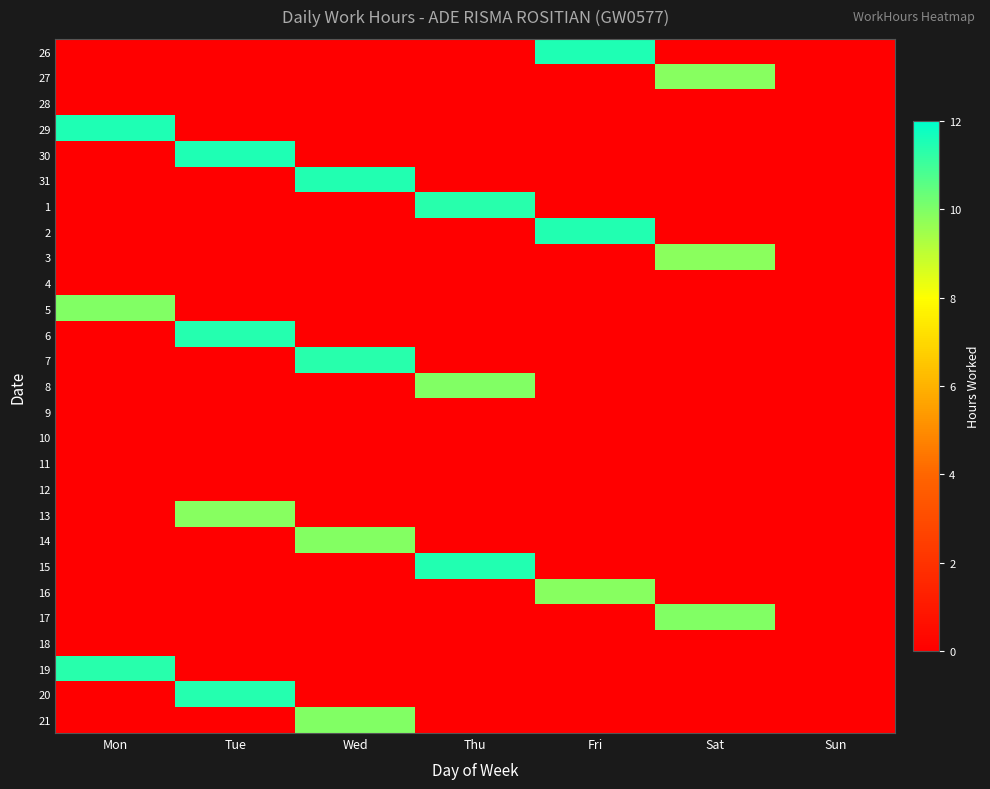

Rank the series at Thu from lowest to highest value.

26, 27, 28, 29, 30, 31, 2, 3, 4, 5, 6, 7, 9, 10, 11, 12, 13, 14, 16, 17, 18, 19, 20, 21, 8, 1, 15